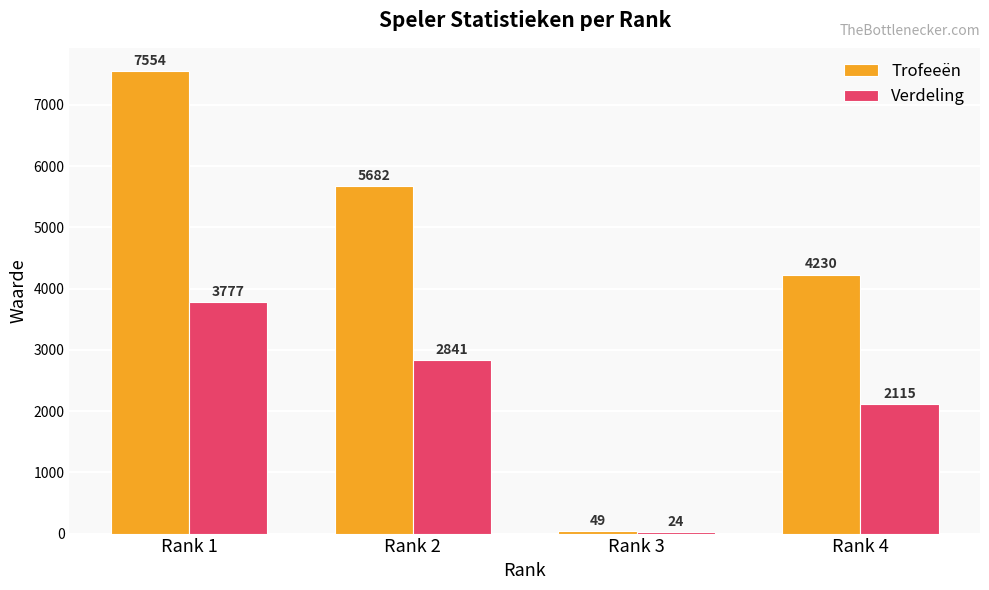

Are the bars horizontal?

No